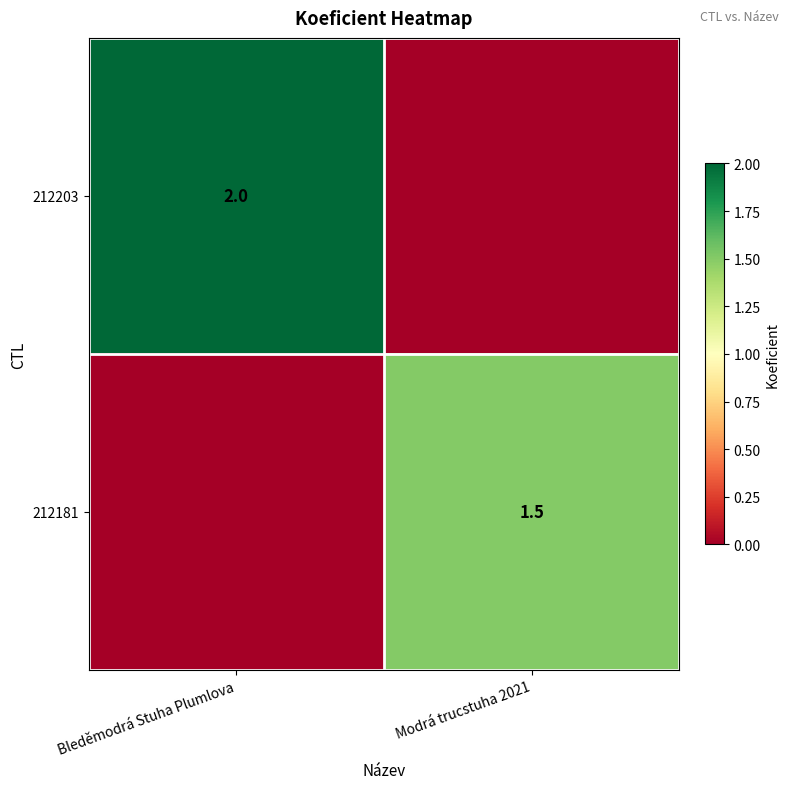

The value of 212181 at Modrá trucstuha 2021 is 2.0. True or false?

False